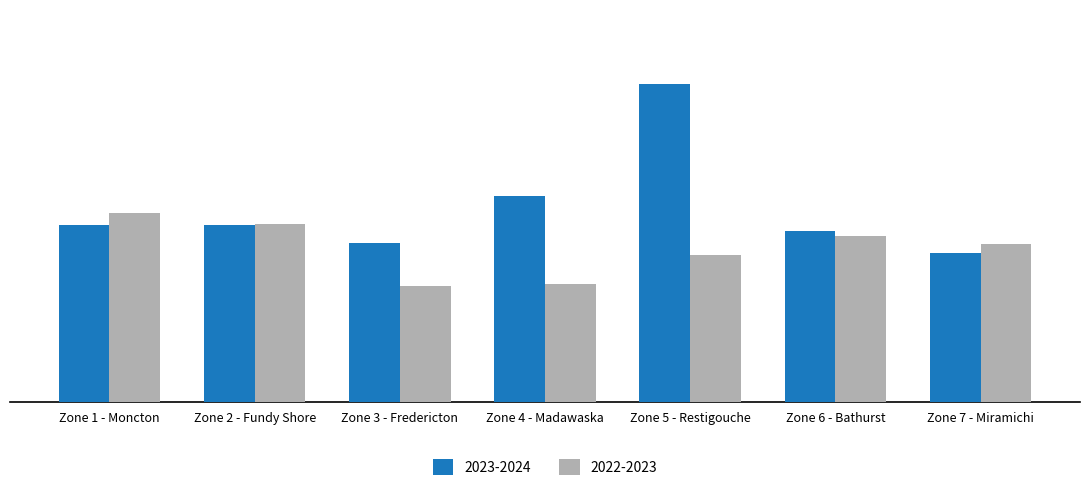

What is the label of the 7th bar from the left?

Zone 7 - Miramichi